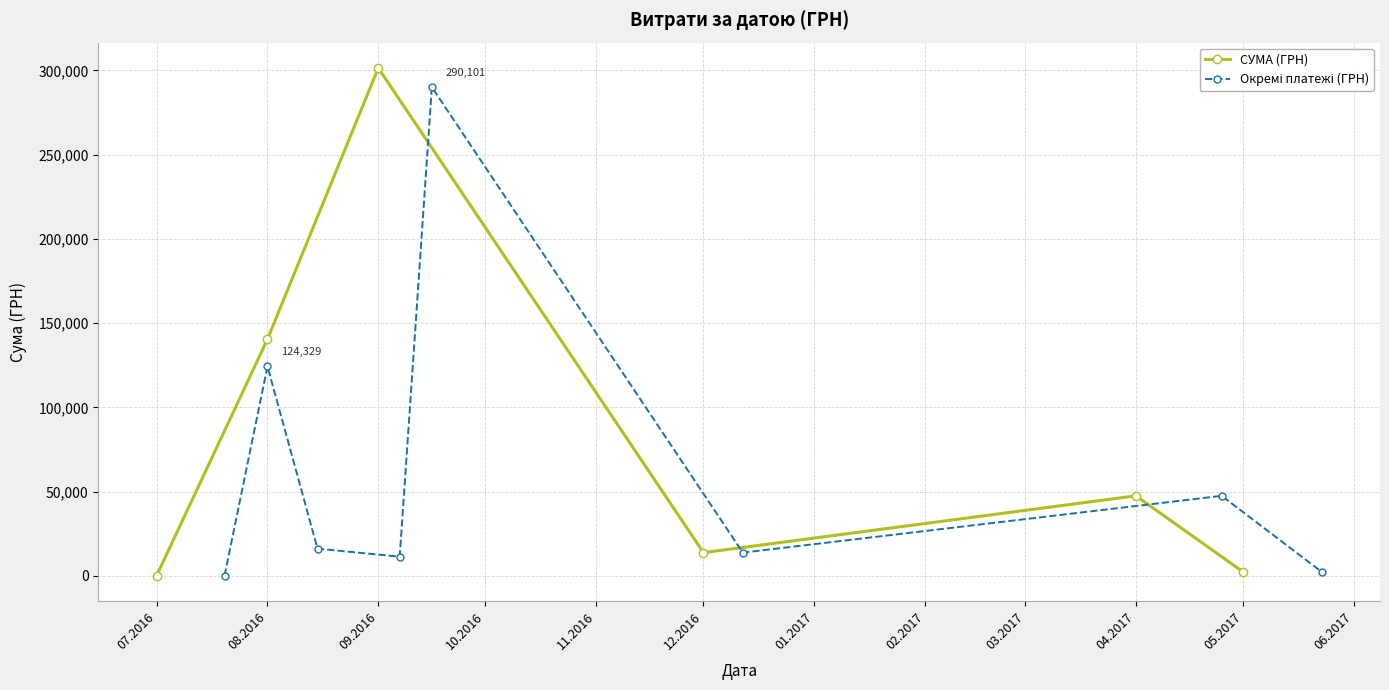

How many values in the СУМА (ГРН) series are below 47504?

3